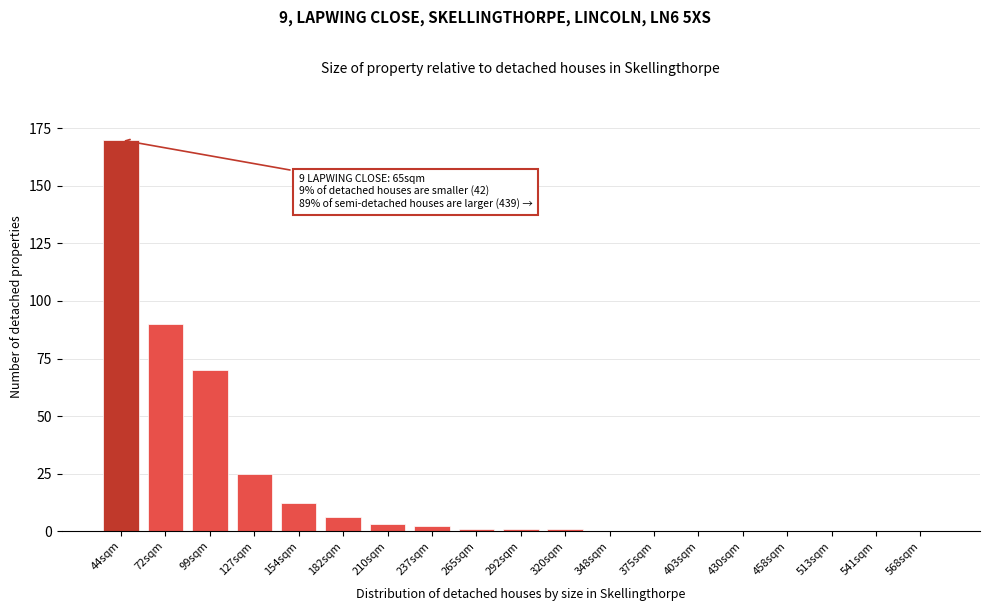

Reading left to right, what are all the values shown in this chart?

44sqm=170	72sqm=90	99sqm=70	127sqm=25	154sqm=12	182sqm=6	210sqm=3	237sqm=2	265sqm=1	292sqm=1	320sqm=1	348sqm=0	375sqm=0	403sqm=0	430sqm=0	458sqm=0	513sqm=0	541sqm=0	568sqm=0